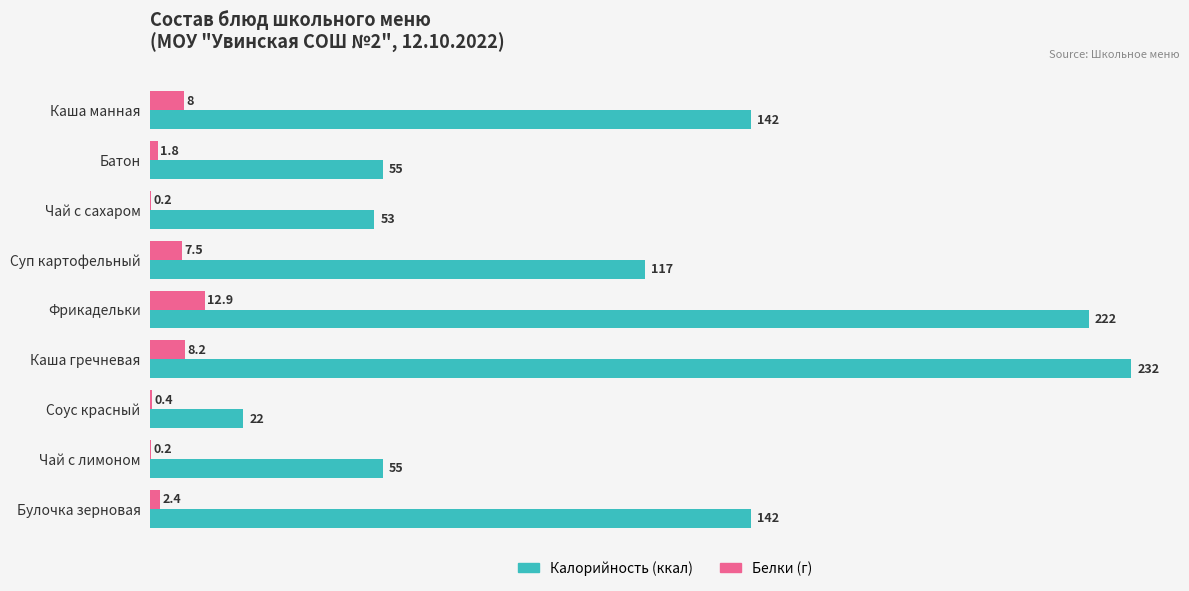

Between Батон and Фрикадельки, which series saw the biggest shift?

Калорийность (ккал)